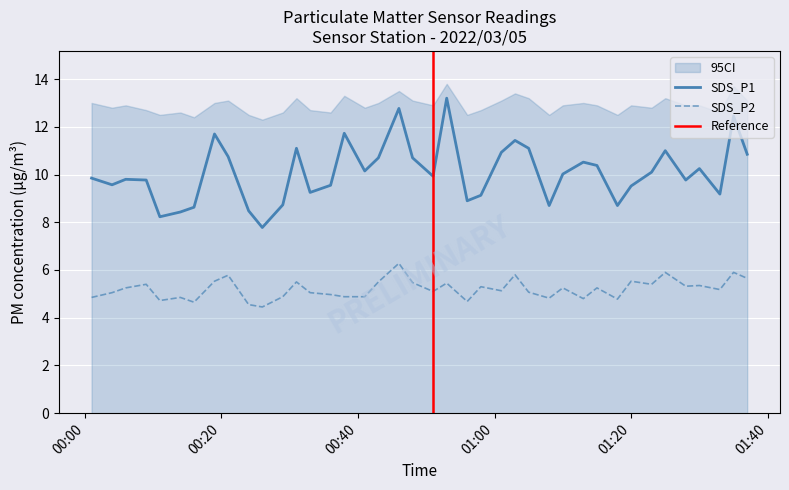

How many interior local peaks does the SDS_P2 series have?

14